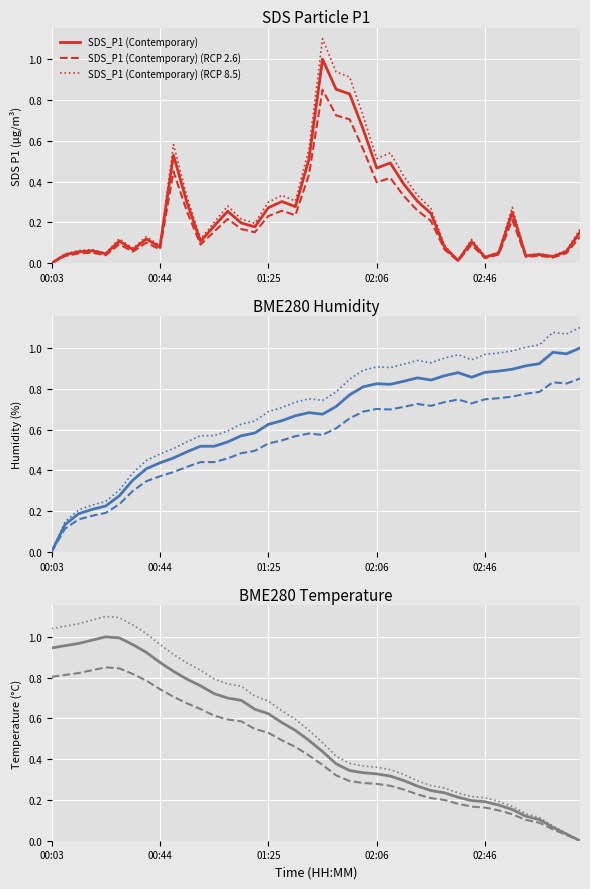

True or false: BME280_humidity and SDS_P1 cross at least once.

True